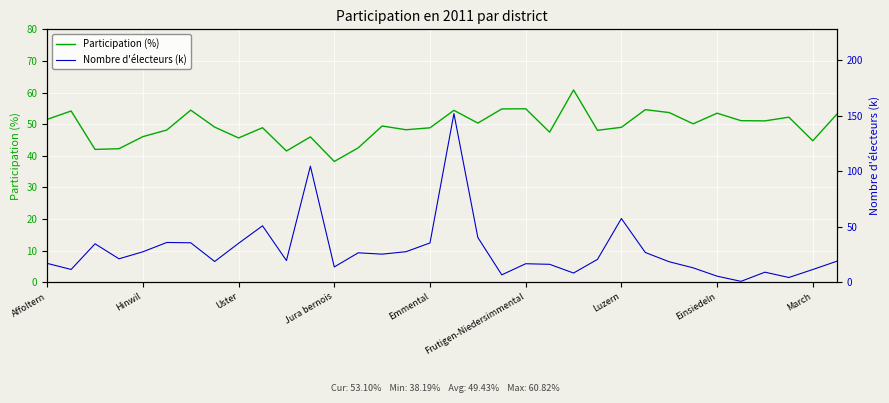

What is the value of the Participation (%) point at the 19th from the left?

50.3